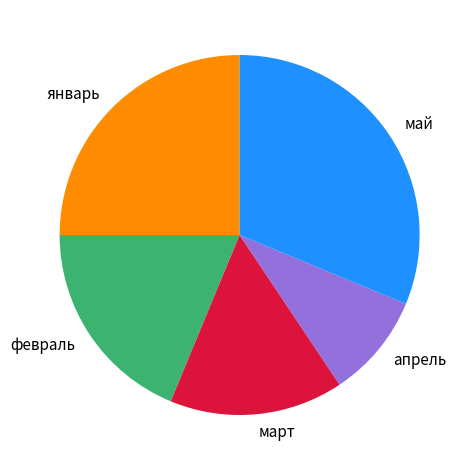

The февраль slice represents 12% of the pie. True or false?

False